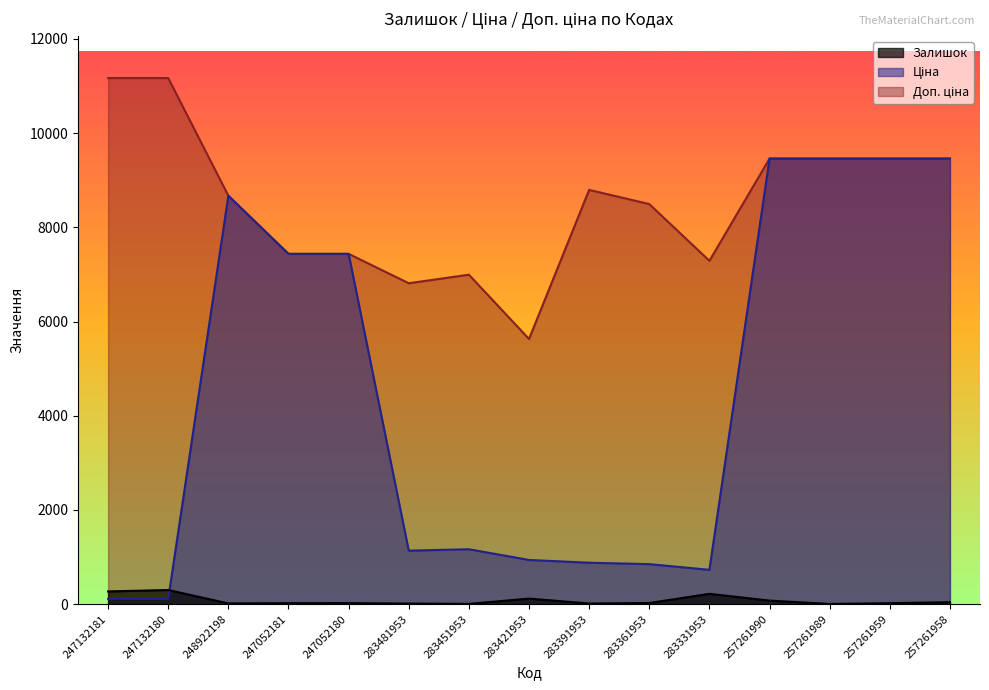

What position from the right is 257261989?

3